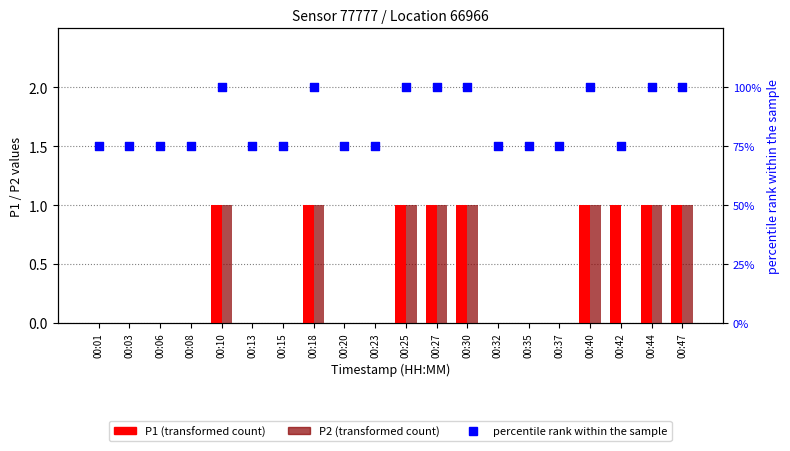

At which category is the sum across all series the highest?

00:10